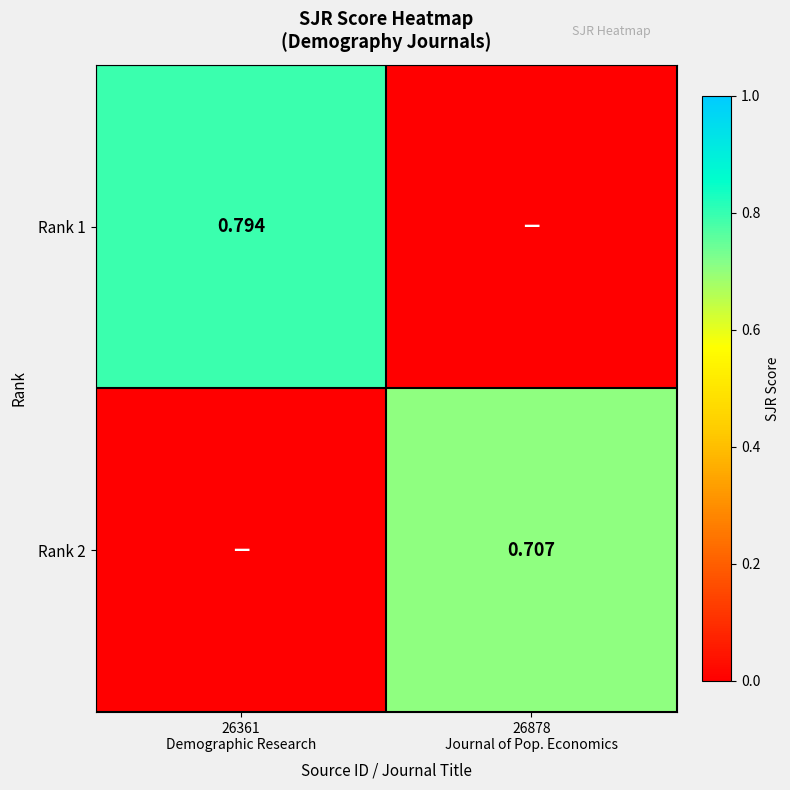

Which series has the largest range (max minus min)?

Rank 1